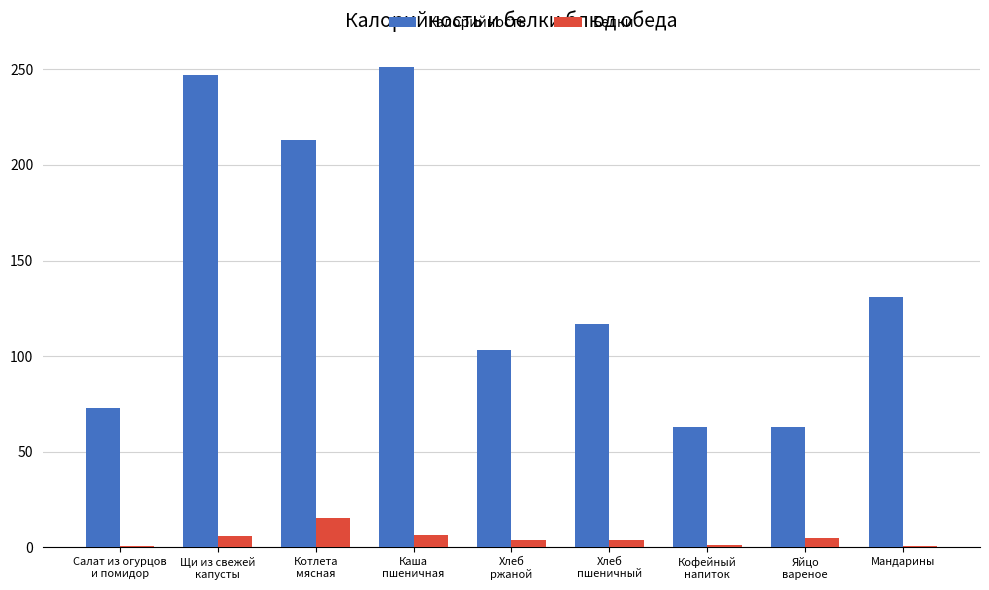

At which category is the sum across all series the highest?

Каша
пшеничная